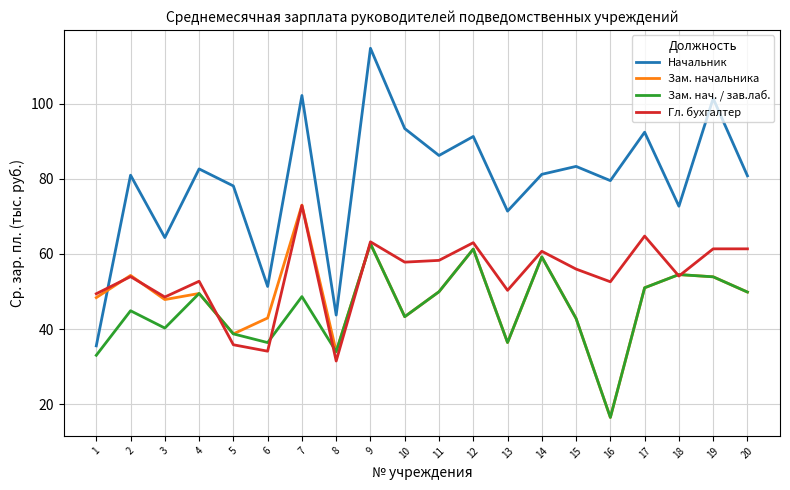

What is the spread (max minus min) of values at 6?

17.2